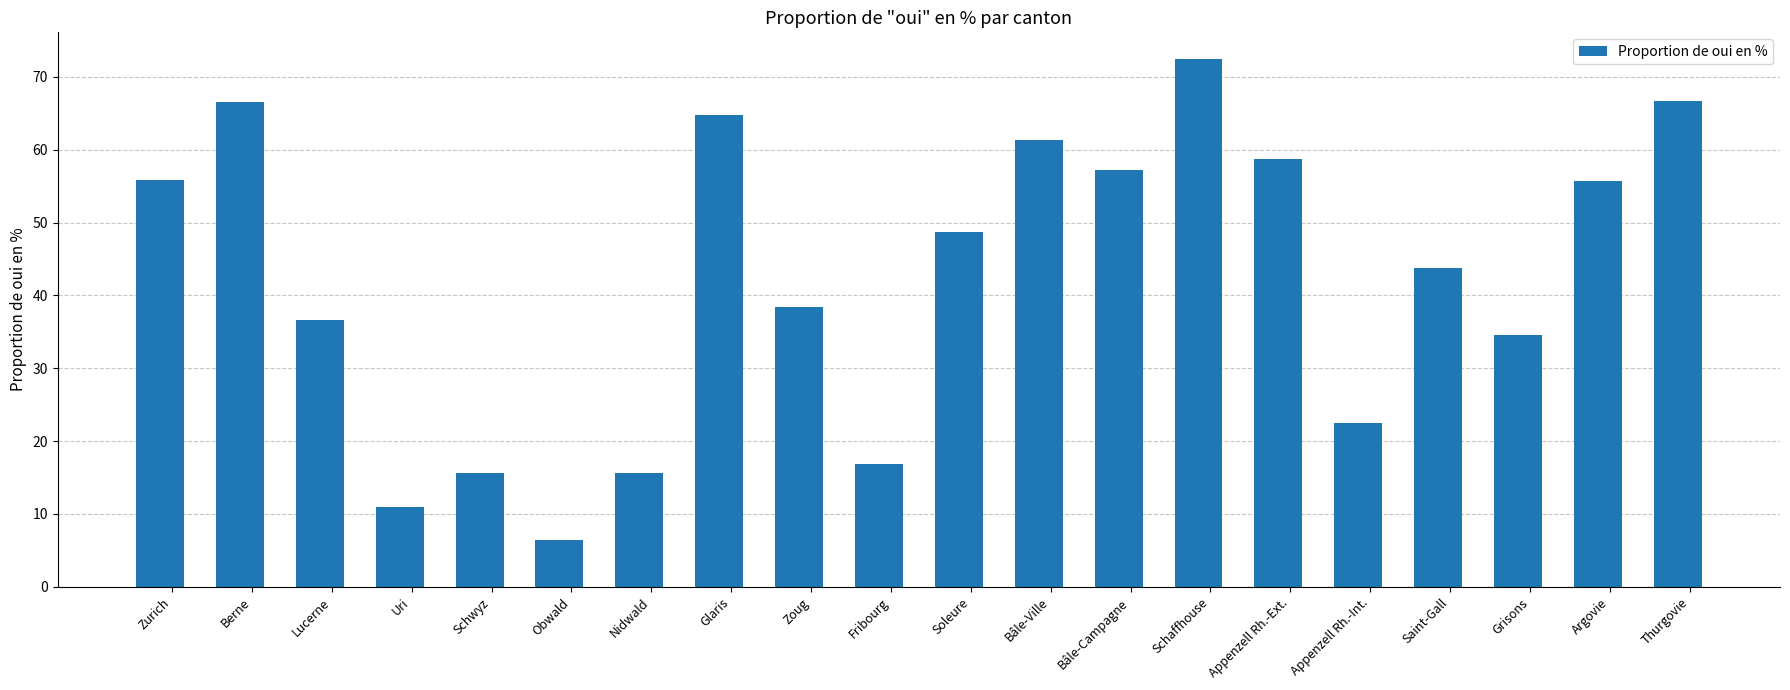

Are the bars grouped side by side (vs. stacked)?

No